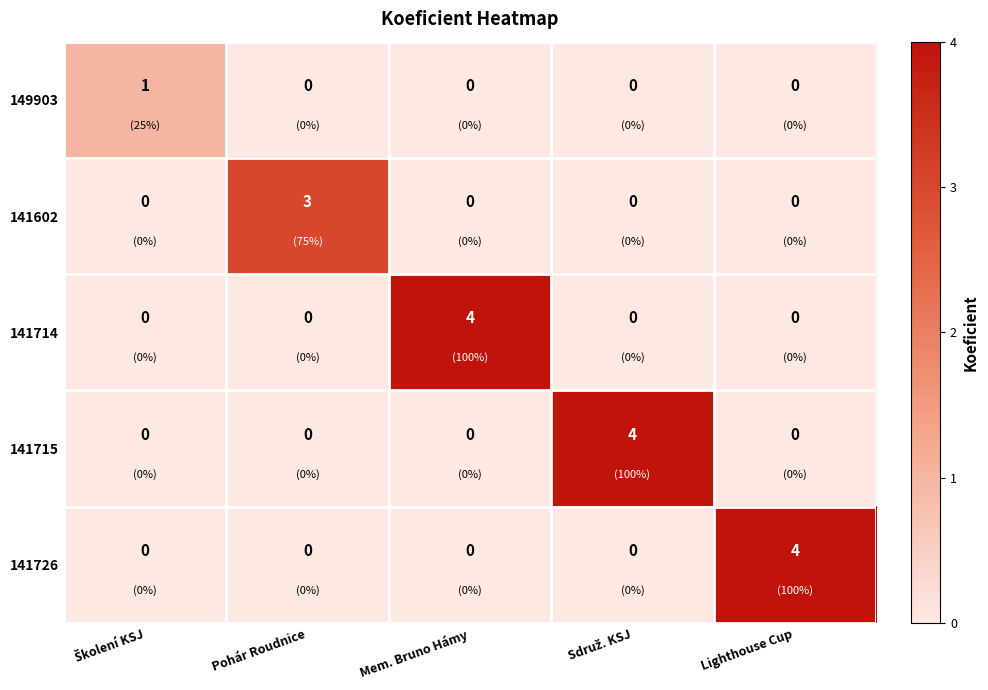

What is the total value across all series at Pohár Roudnice?

3